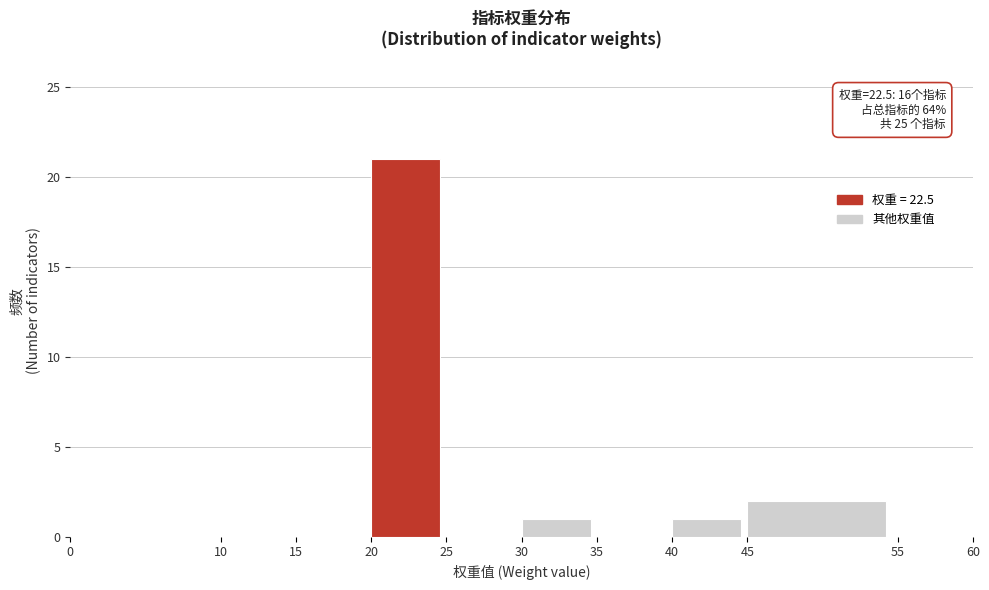

Over which range of the x-axis is the bar tallest?

20 to 25